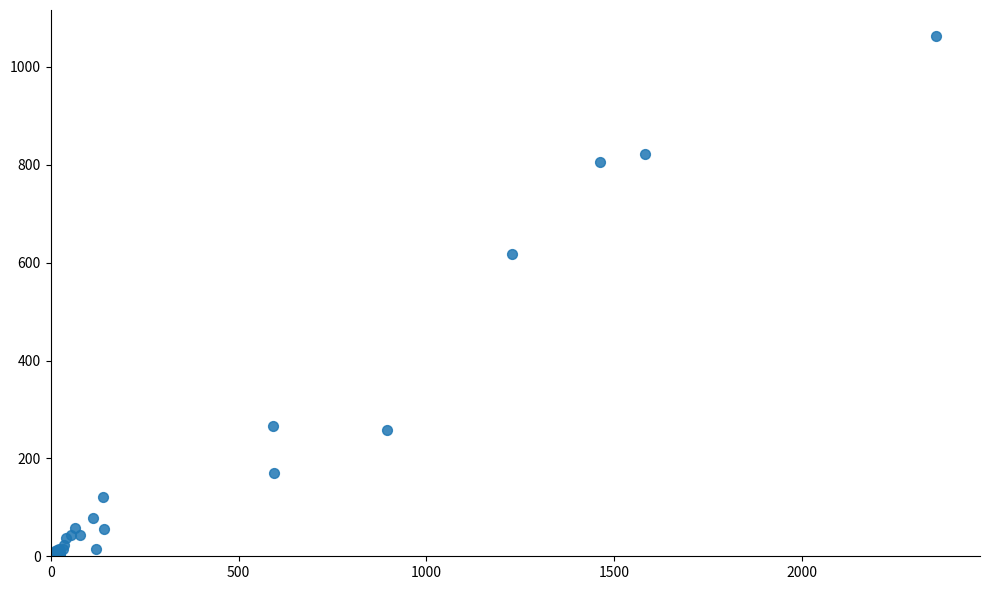

What Y value in the scatter plot is closest to 531?

618